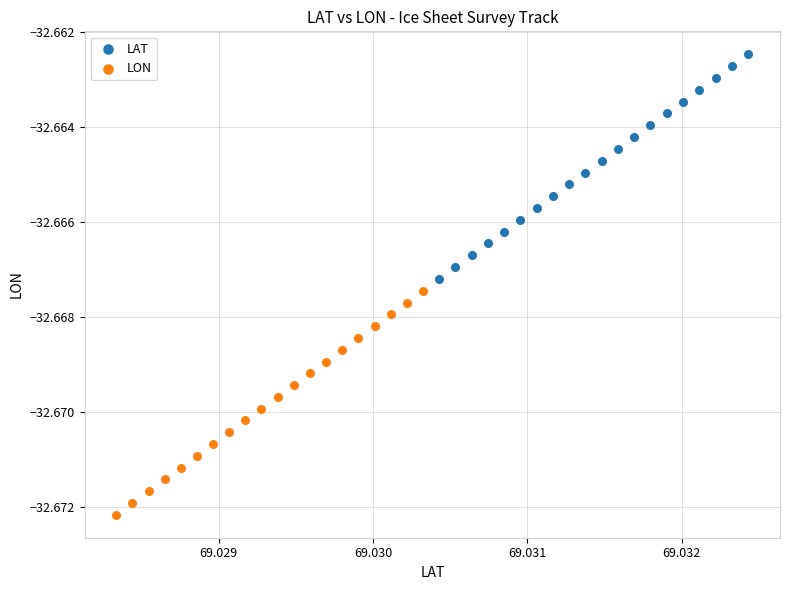

What are all the series names shown in the legend?

LAT, LON